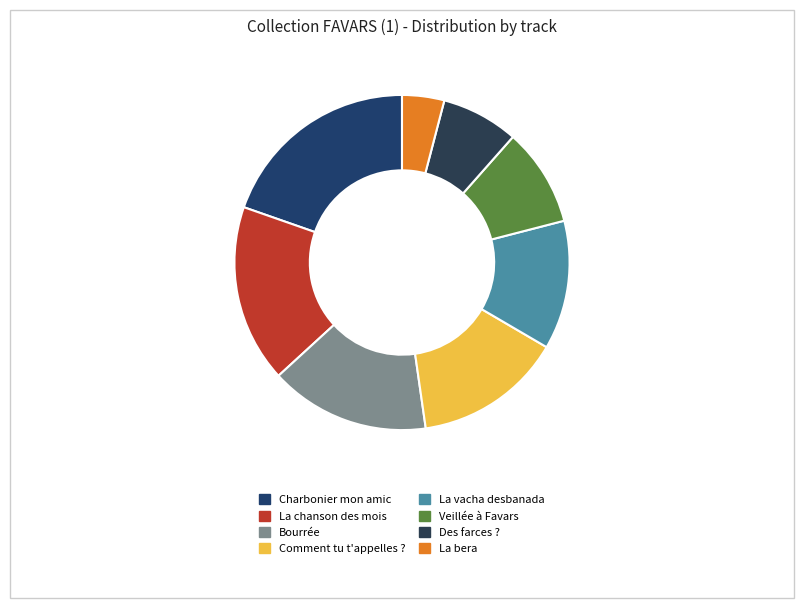

How many segments does this pie chart have?

8